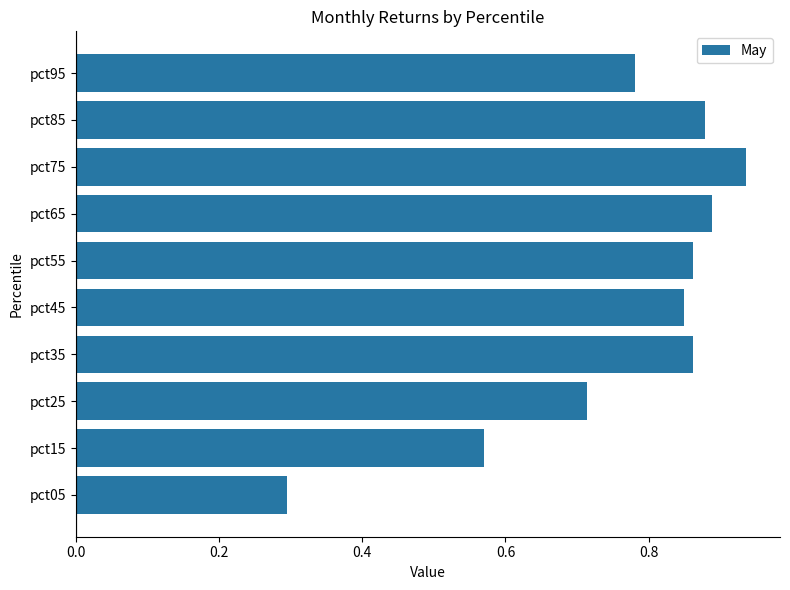

Which category has the highest value across all series?

pct75